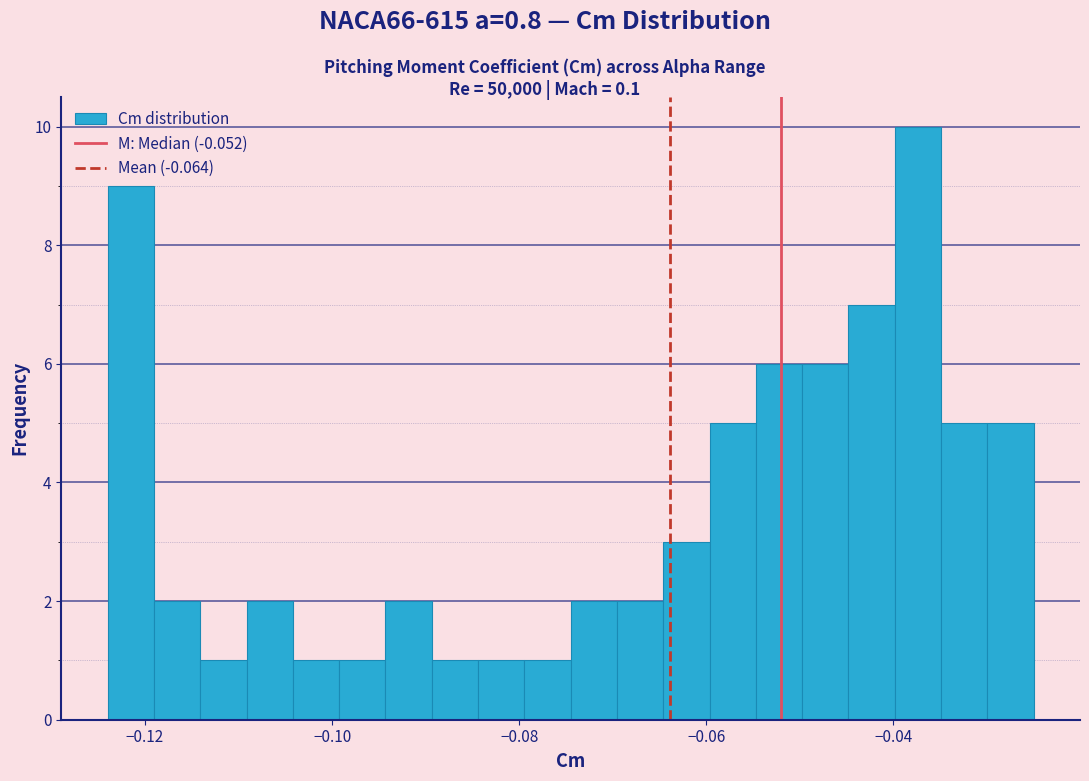

Around what value on the x-axis is the tallest bar? Give the approximate position of its centre, as read against the axis.

-0.038